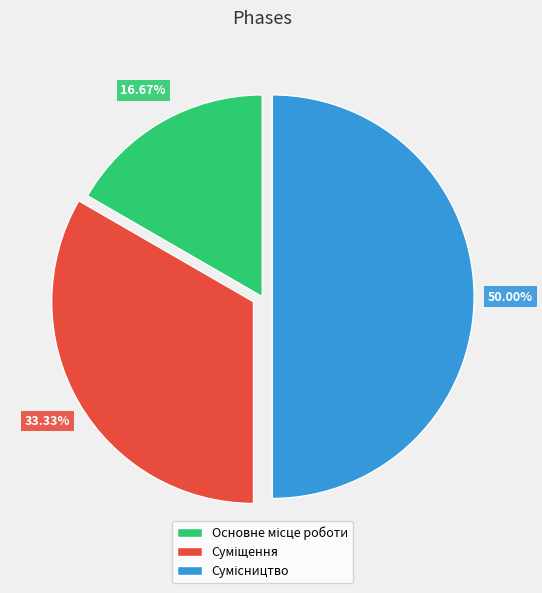

To the nearest percent, what is the average slice percentage?

33%